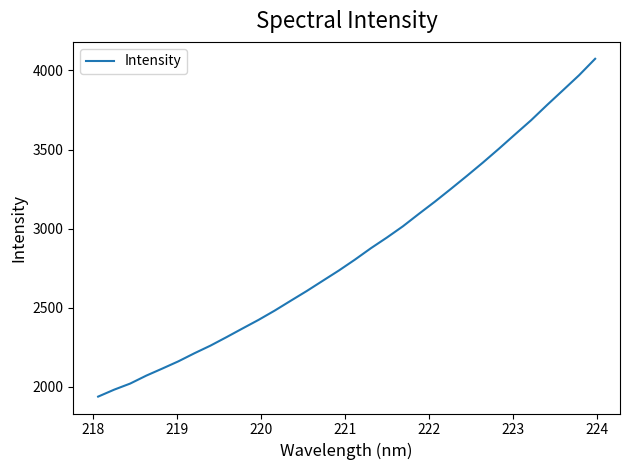

True or false: the data has more than 2 interior local peaks.

False